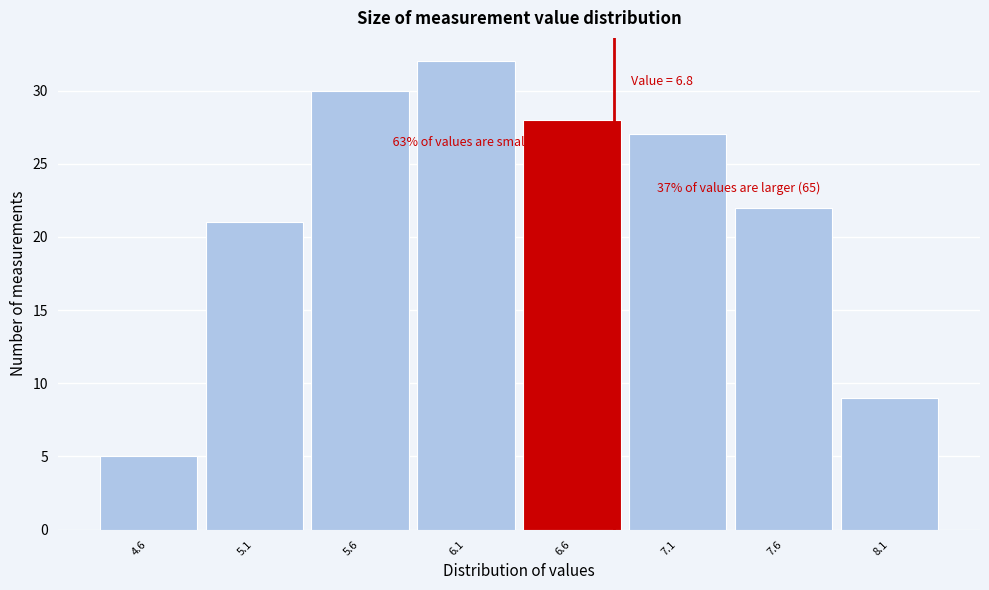

Which range on the x-axis has the tallest bar?

5.85 to 6.35